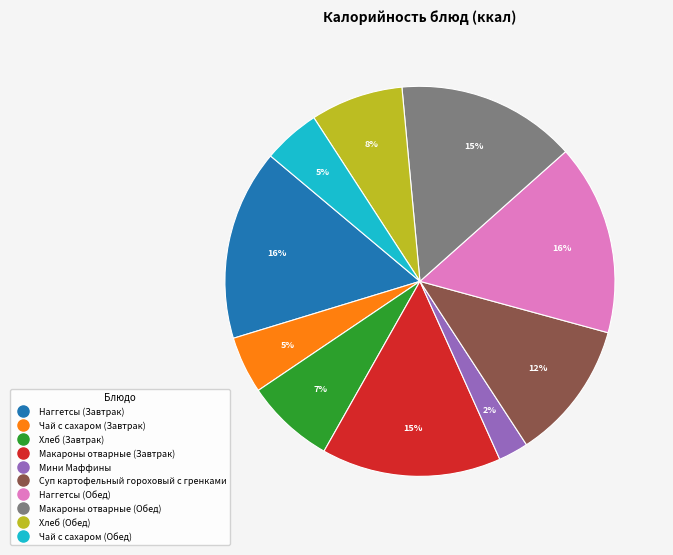

Which has a higher value, Суп картофельный гороховый с гренками or Наггетсы (Завтрак)?

Наггетсы (Завтрак)